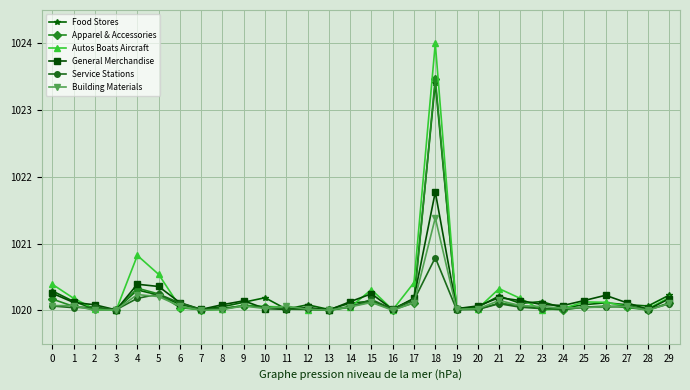

What is the total value across all series at 11?

6120.2